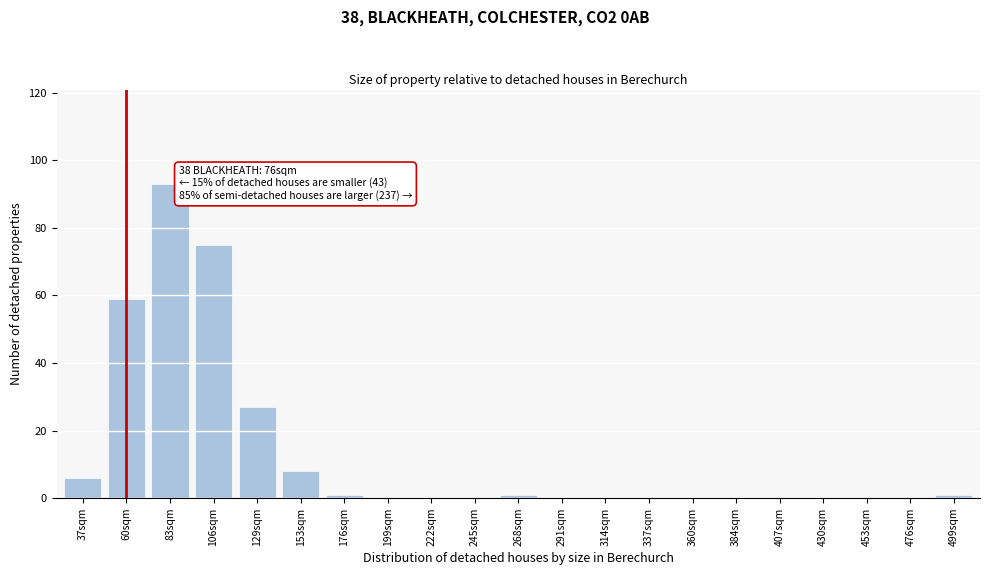

Reading left to right, list all the values displayed in this chart.

37sqm=6	60sqm=59	83sqm=93	106sqm=75	129sqm=27	153sqm=8	176sqm=1	199sqm=0	222sqm=0	245sqm=0	268sqm=1	291sqm=0	314sqm=0	337sqm=0	360sqm=0	384sqm=0	407sqm=0	430sqm=0	453sqm=0	476sqm=0	499sqm=1